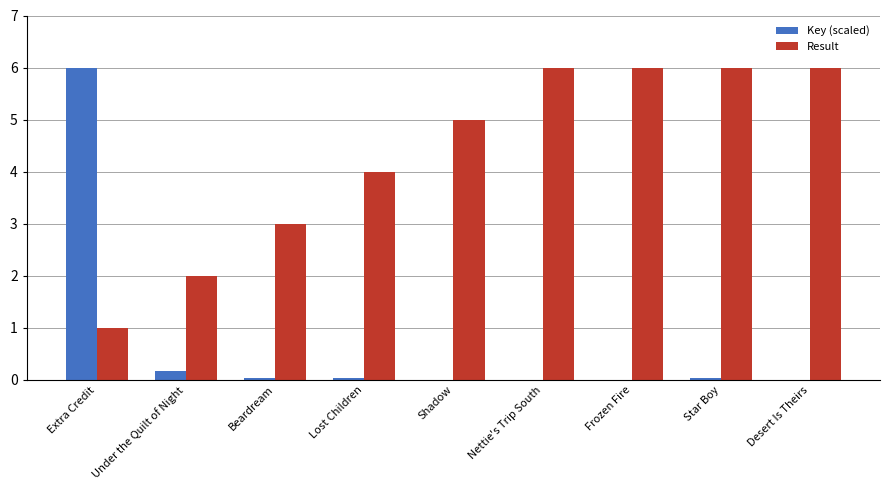

What is the sum of all Result values?

39.0